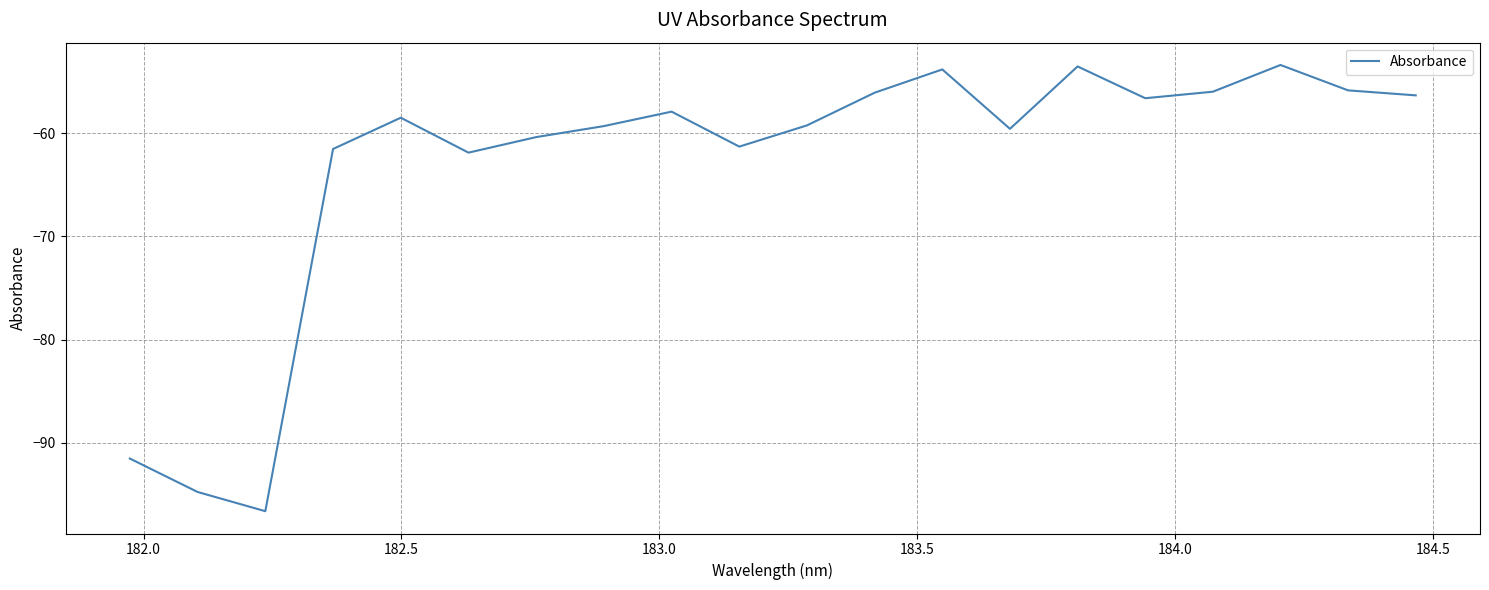

True or false: the data has more than 1 interior local peaks.

True